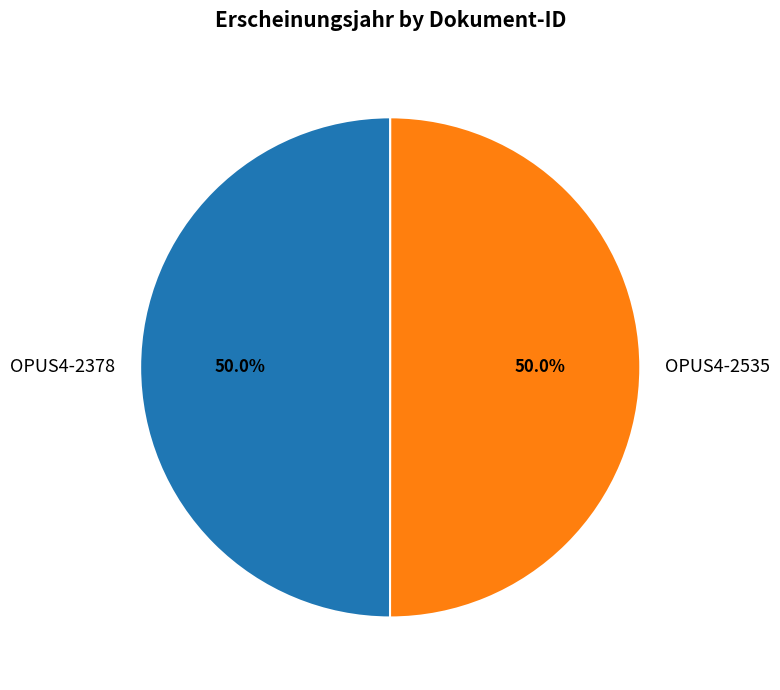

Do OPUS4-2535 and OPUS4-2378 together represent more than half of the pie?

Yes